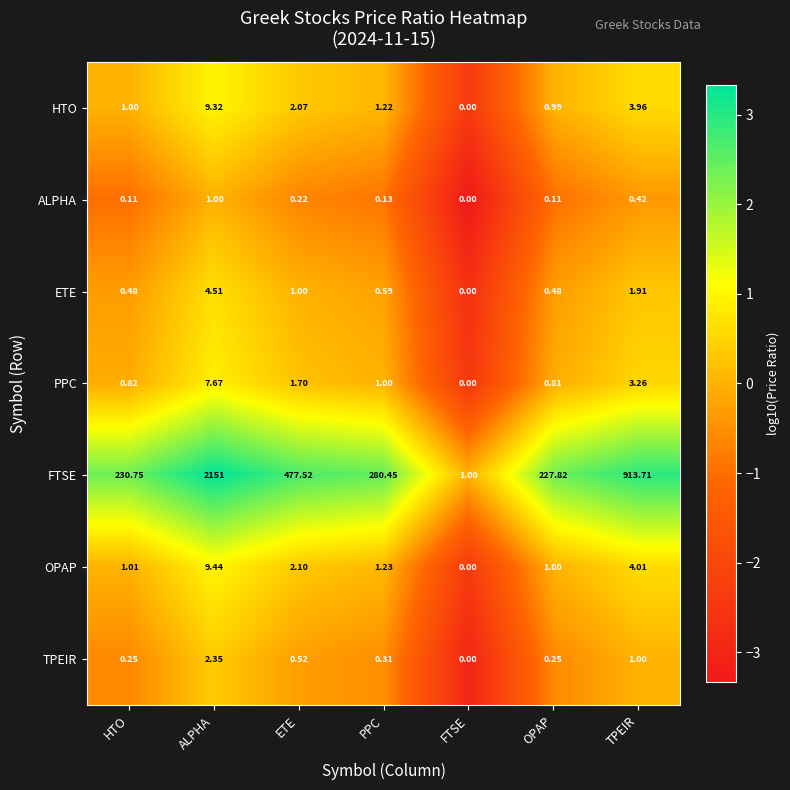

Rank the series at HTO from highest to lowest value.

FTSE, OPAP, HTO, PPC, ETE, TPEIR, ALPHA